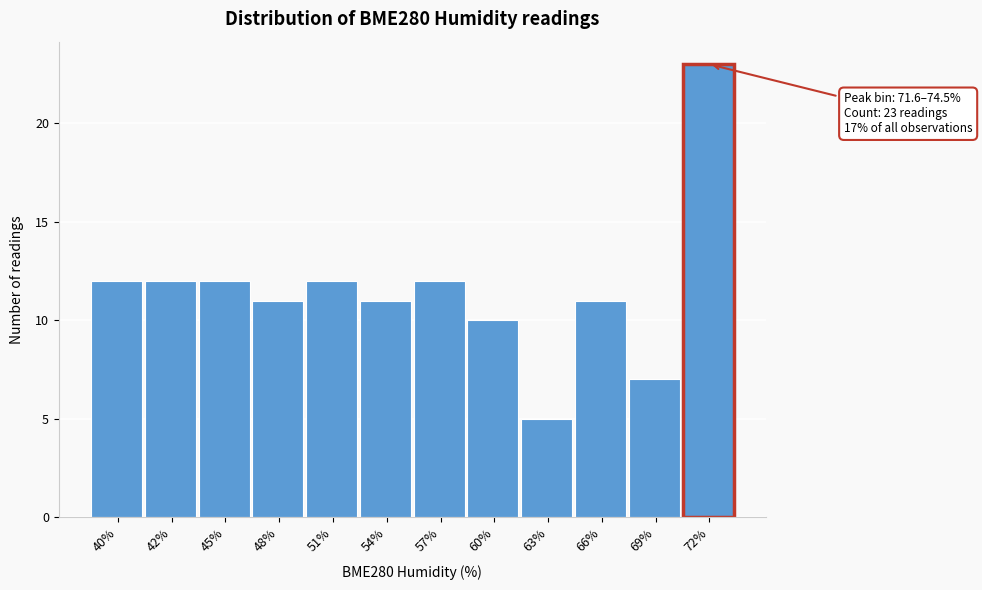

Reading left to right, list all the values displayed in this chart.

40%=12	42%=12	45%=12	48%=11	51%=12	54%=11	57%=12	60%=10	63%=5	66%=11	69%=7	72%=23